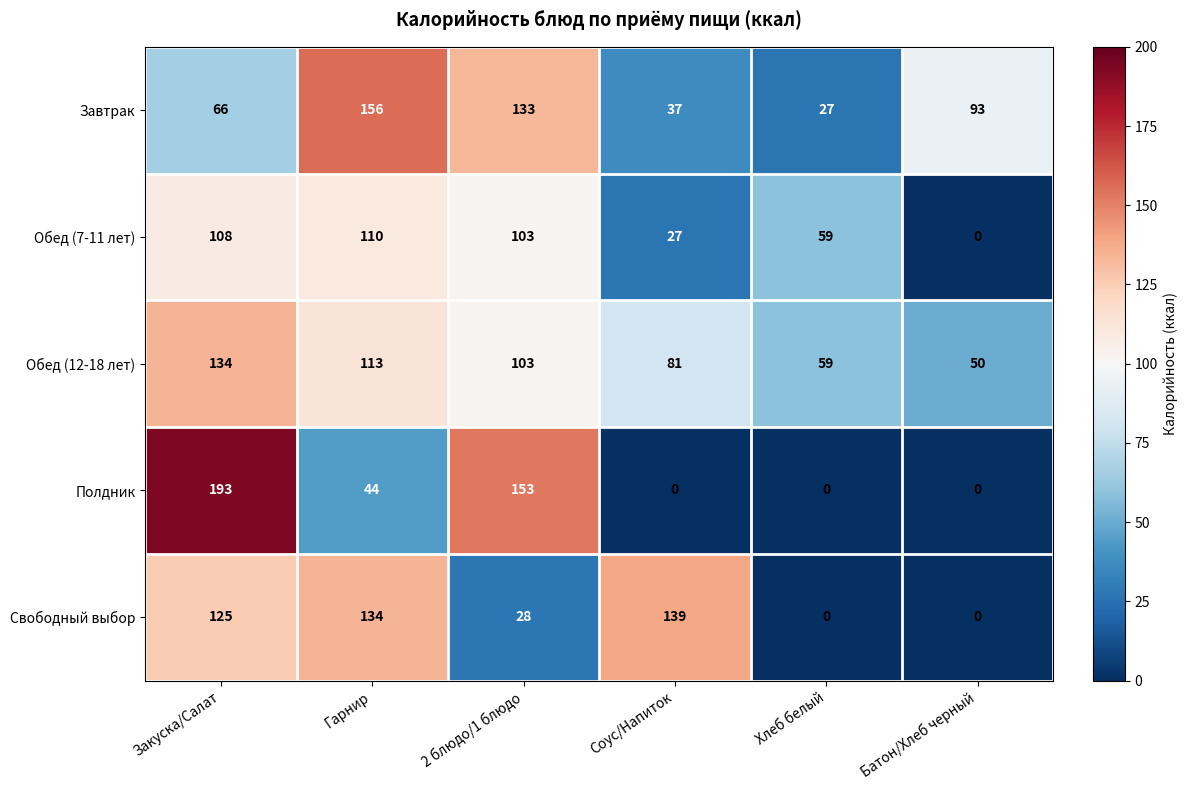

What value does the Обед (12-18 лет) series have at 2 блюдо/1 блюдо, to the nearest 5?

105